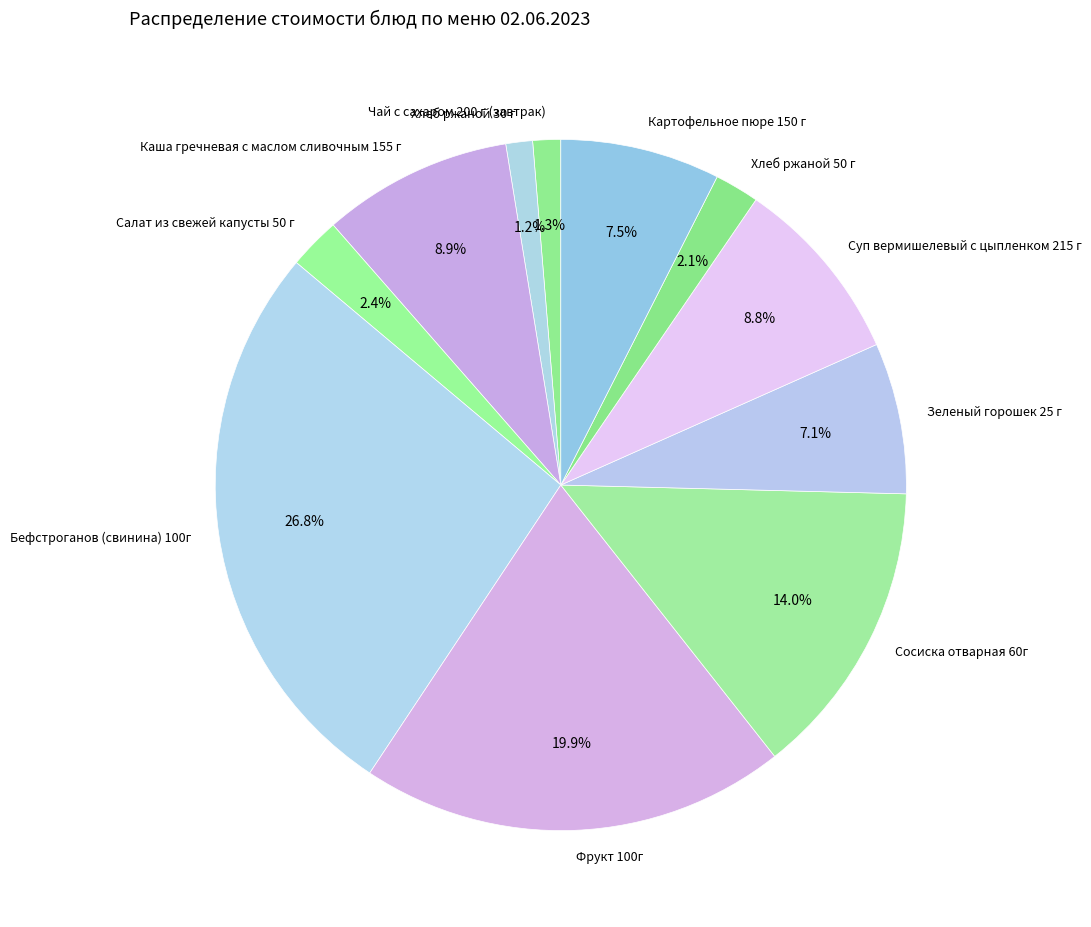

Which slice is the largest?

Бефстроганов (свинина) 100г